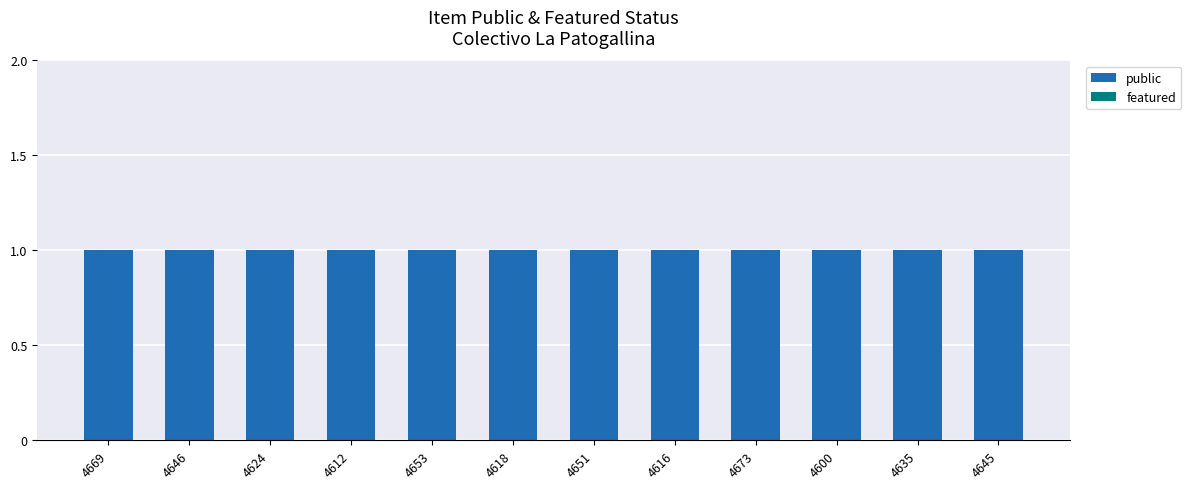

Reading right to left, what are all the values shown in this chart?

public: 4645=1	4635=1	4600=1	4673=1	4616=1	4651=1	4618=1	4653=1	4612=1	4624=1	4646=1	4669=1
featured: 4645=0	4635=0	4600=0	4673=0	4616=0	4651=0	4618=0	4653=0	4612=0	4624=0	4646=0	4669=0